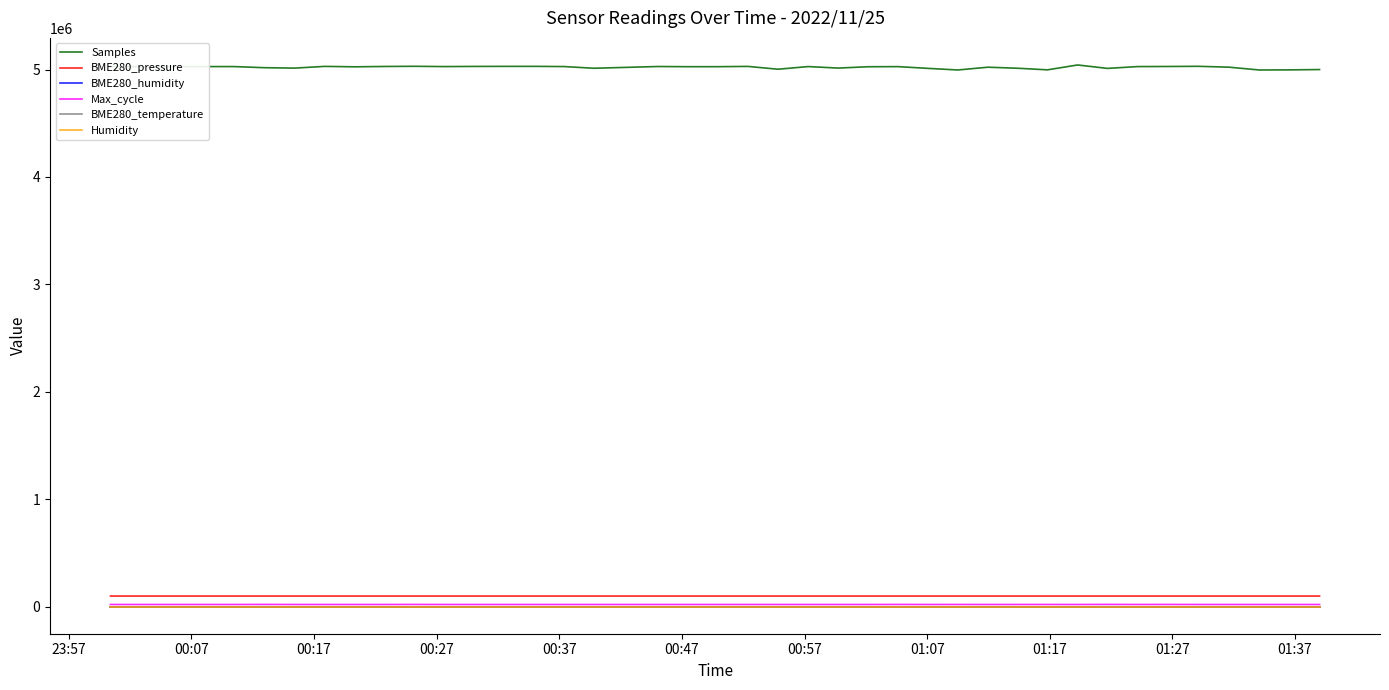

True or false: BME280_pressure and Humidity cross at least once.

False